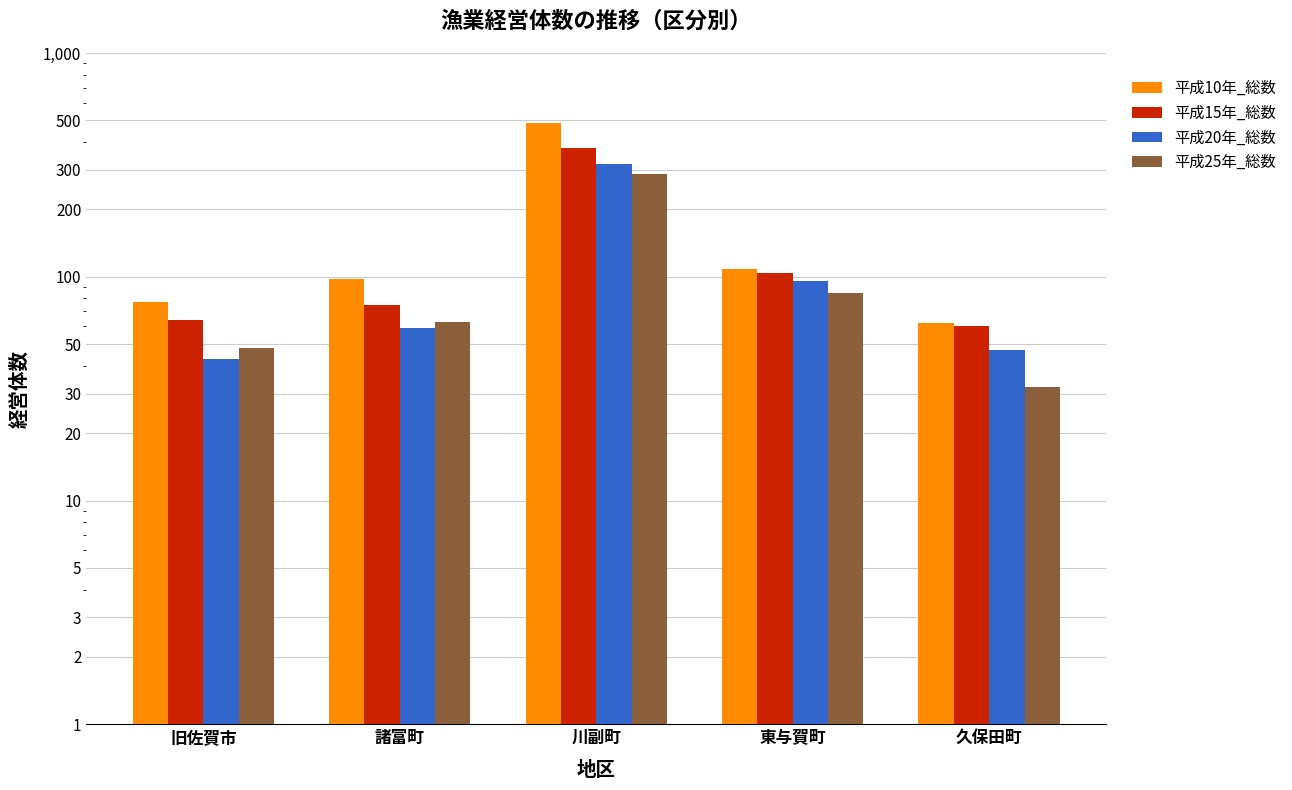

How many values in the 平成25年_総数 series are below 63?

2